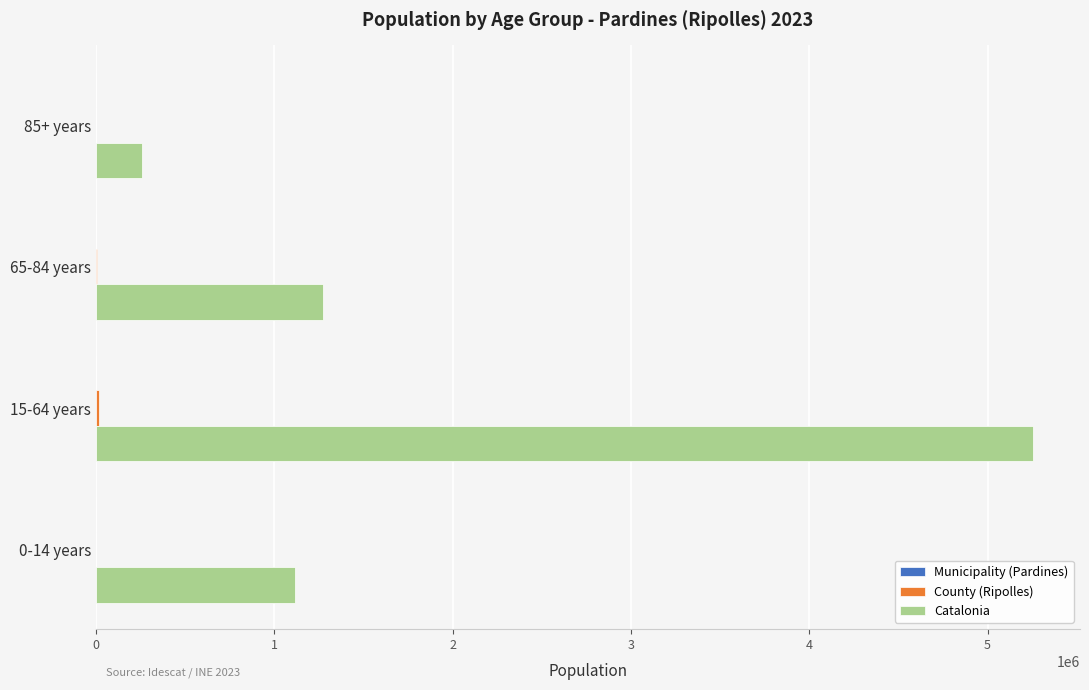

Which label corresponds to the largest value in the chart?

15-64 years